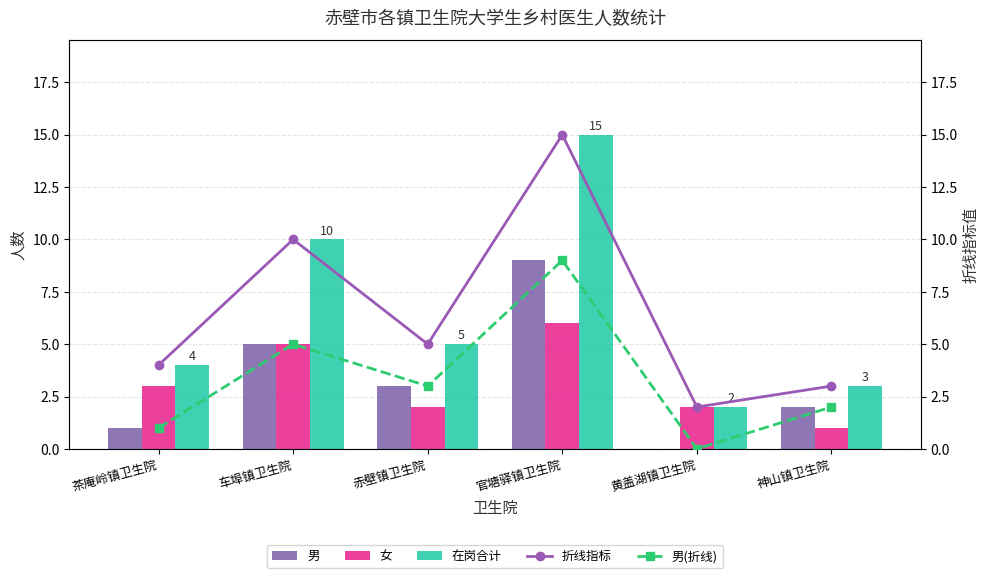

Between 官塘驿镇卫生院 and 神山镇卫生院, which series saw the biggest shift?

在岗合计